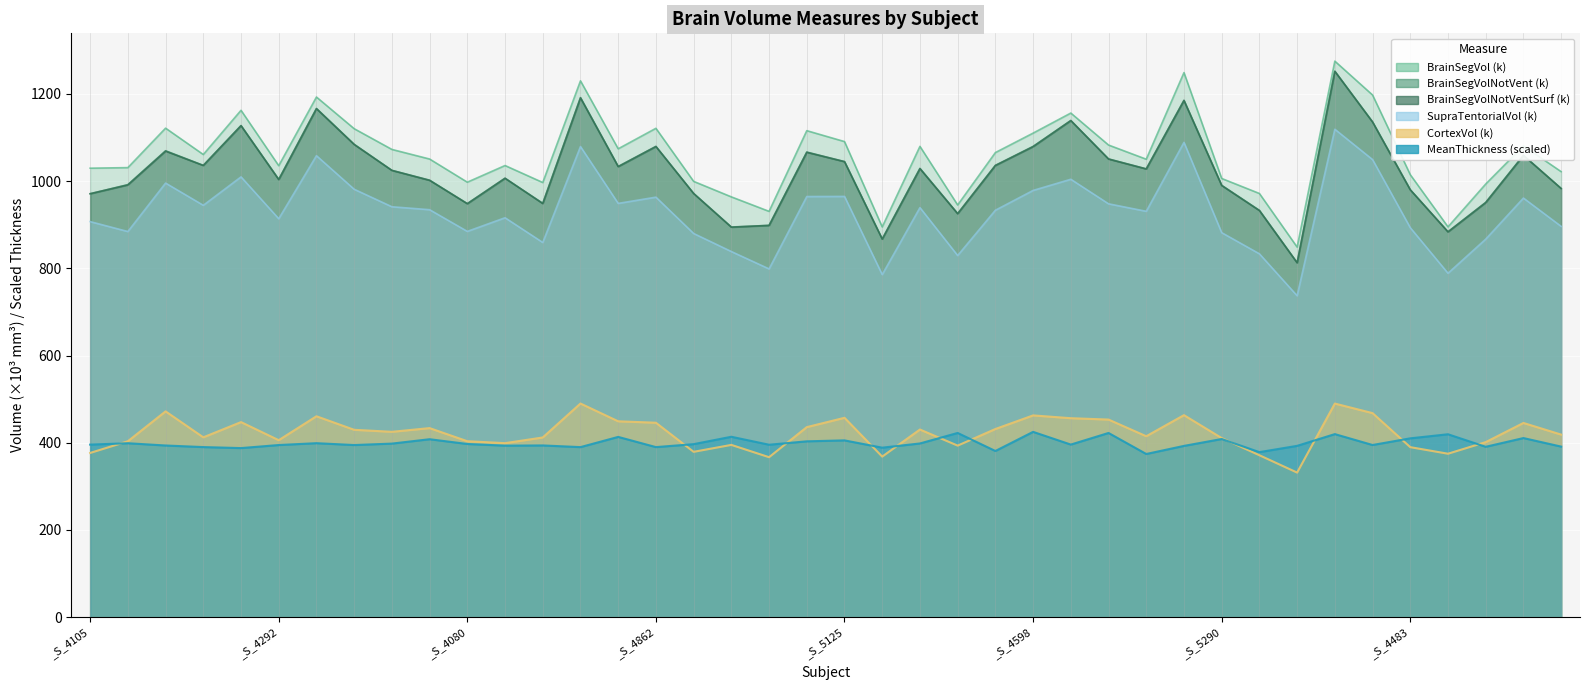

Rank the series by their maximum value, from highest to lowest.

BrainSegVol, BrainSegVolNotVentSurf, BrainSegVolNotVent, SupraTentorialVol, CortexVol, MeanThickness